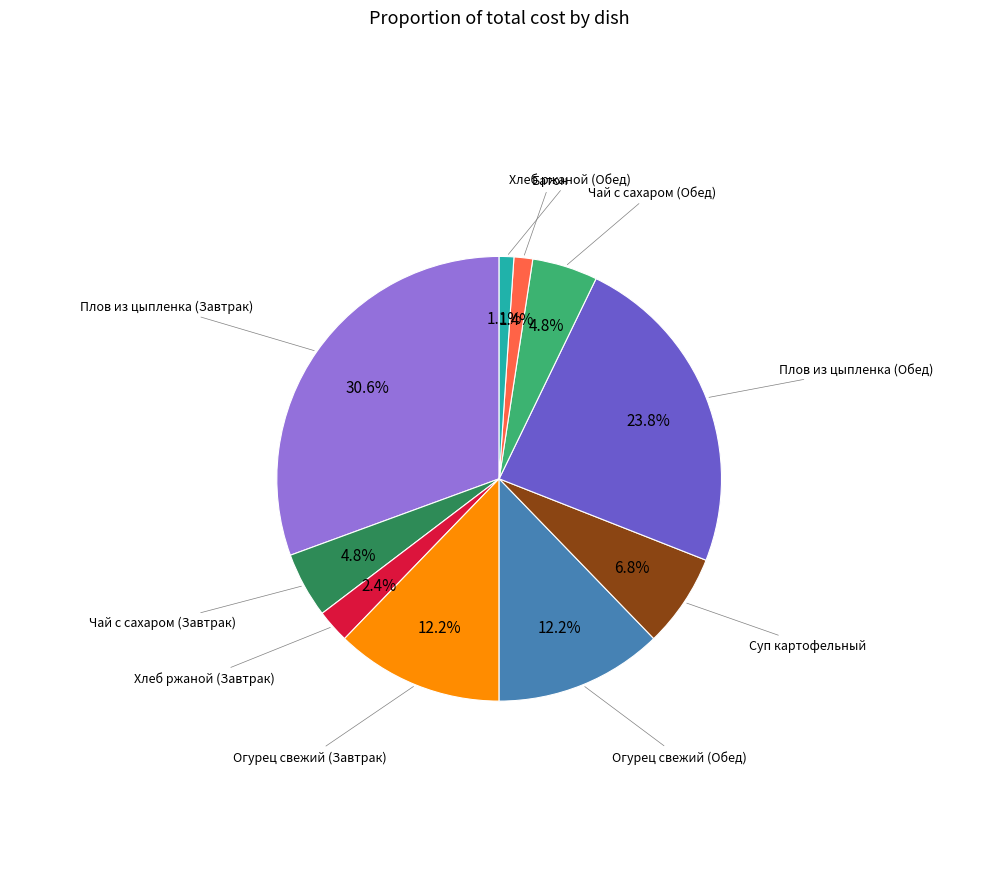

To the nearest percent, what is the difference between the largest and smallest slice percentages?

30%